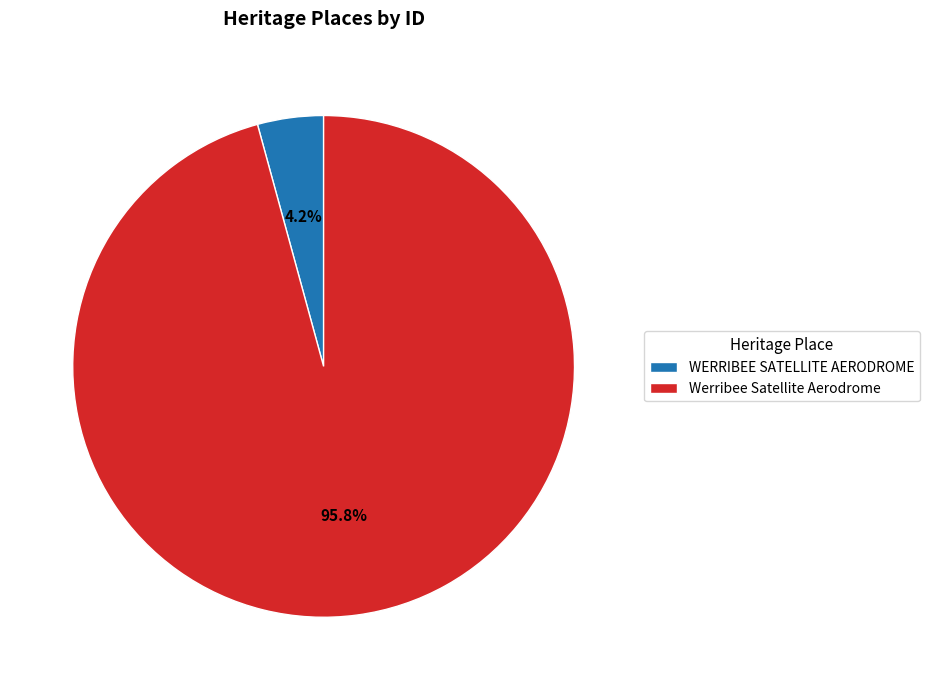

To the nearest percent, what is the average slice percentage?

50%